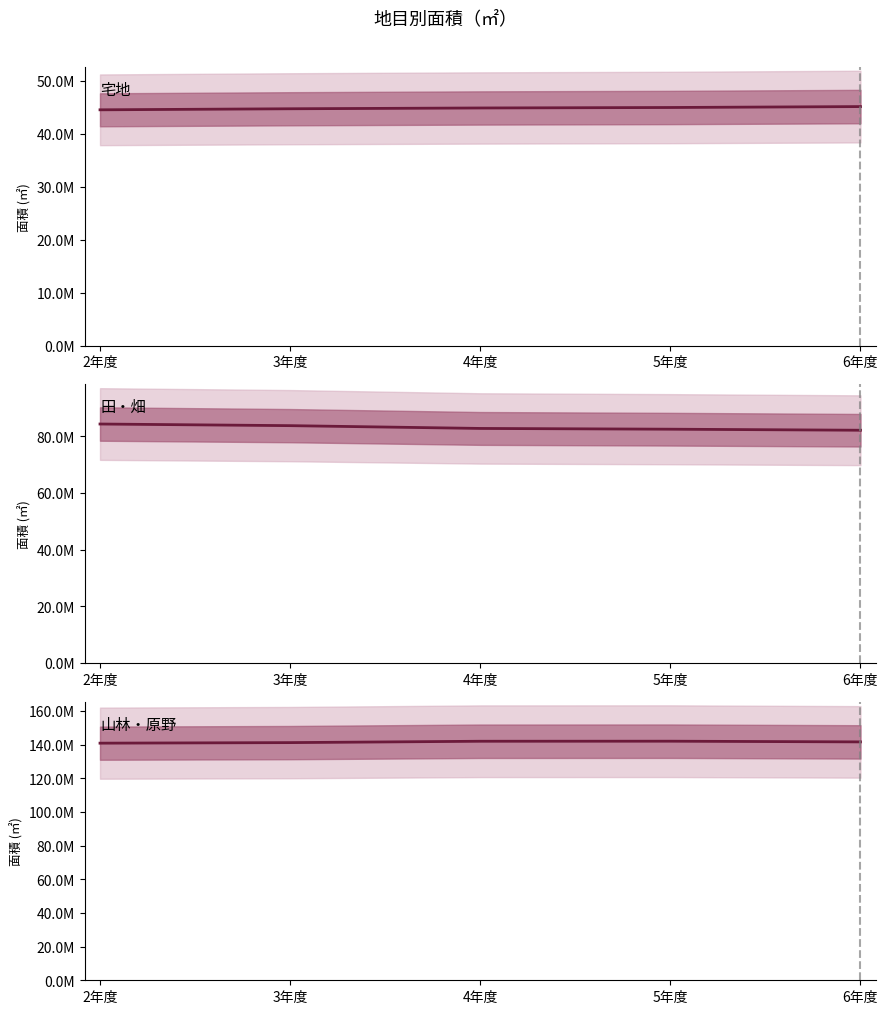

True or false: 山林・原野 and 田・畑 intersect in this chart.

False